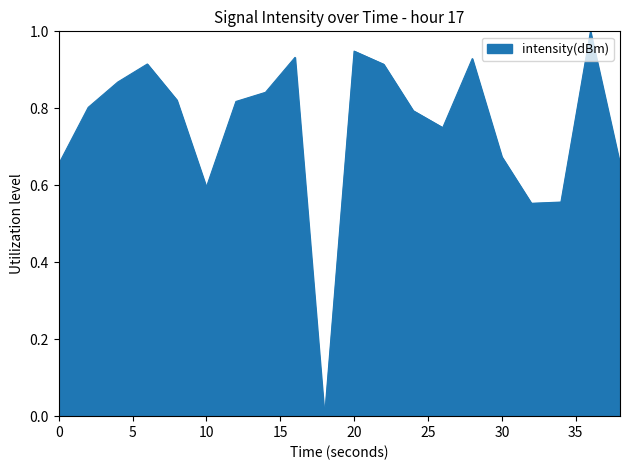

What is the difference between the maximum and minimum values?

1.0